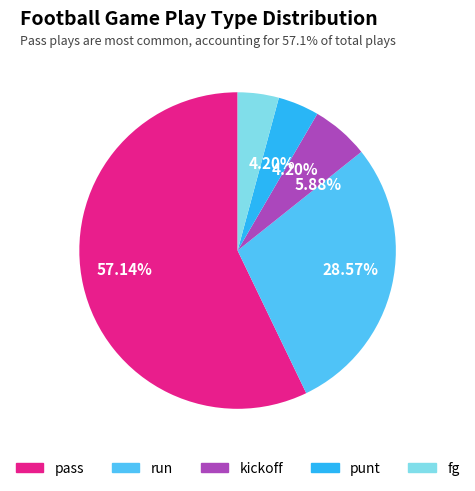

Is there a majority slice in this chart?

Yes